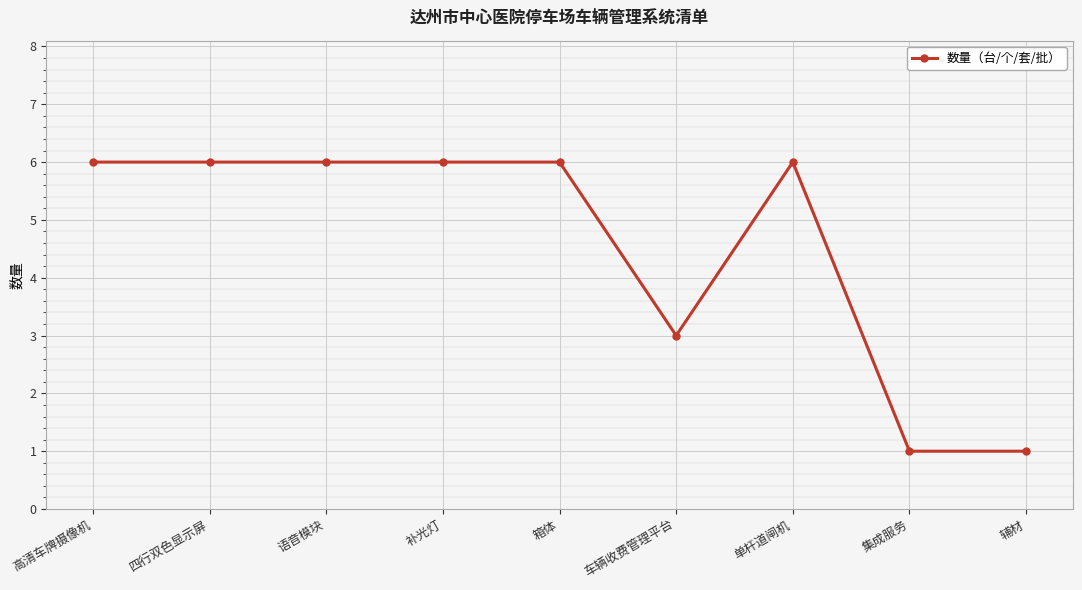

What is the difference between the values at 集成服务 and 四行双色显示屏?

5